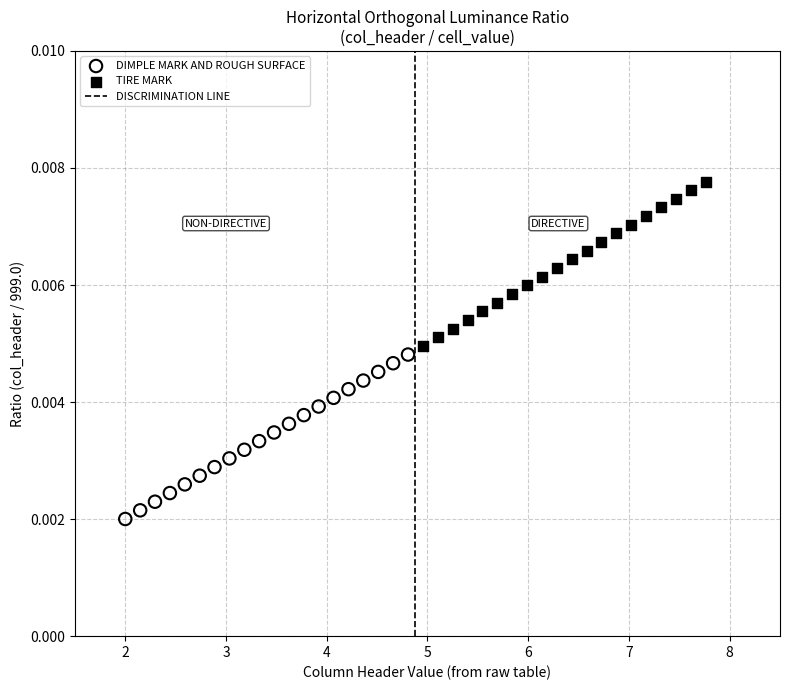

Which series contains the highest Y value?

TIRE MARK